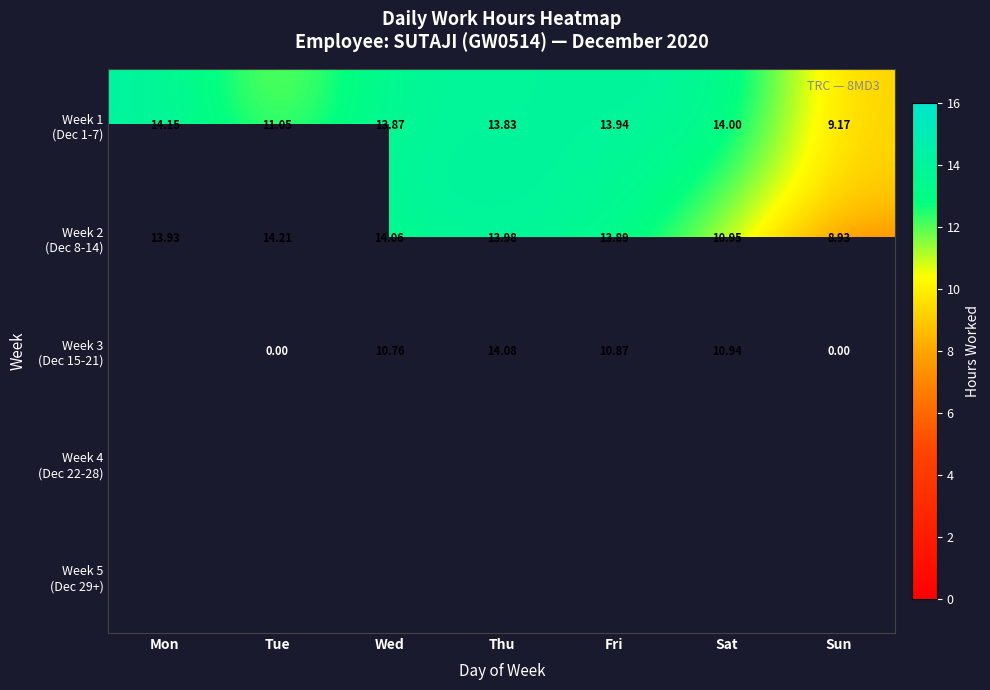

List the series in order of their overall mean, highest first.

Week 1 (Dec 1-7), Week 2 (Dec 8-14), Week 3 (Dec 15-21), Week 4 (Dec 22-28), Week 5 (Dec 29+)